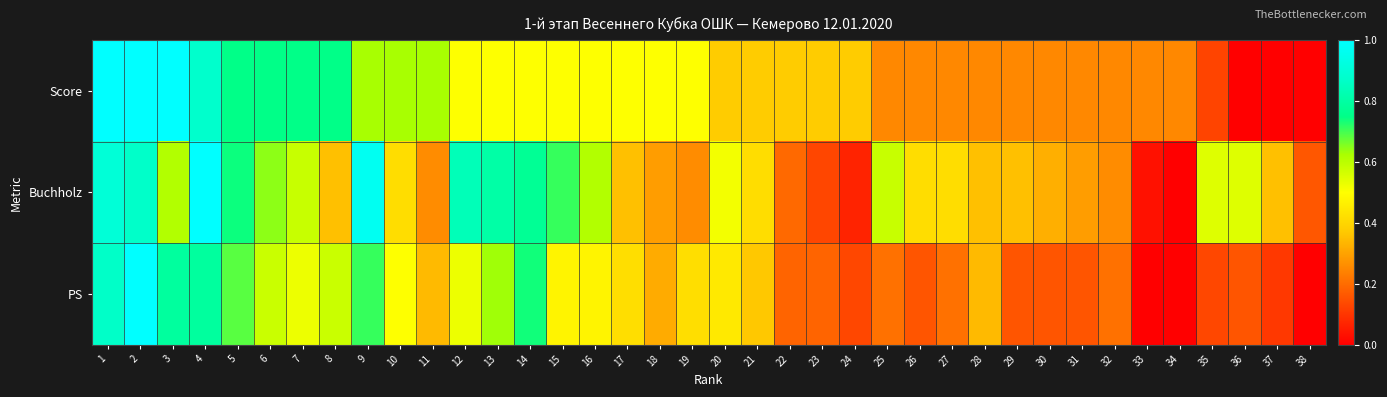

Between 3 and 25, which series saw the biggest shift?

Score